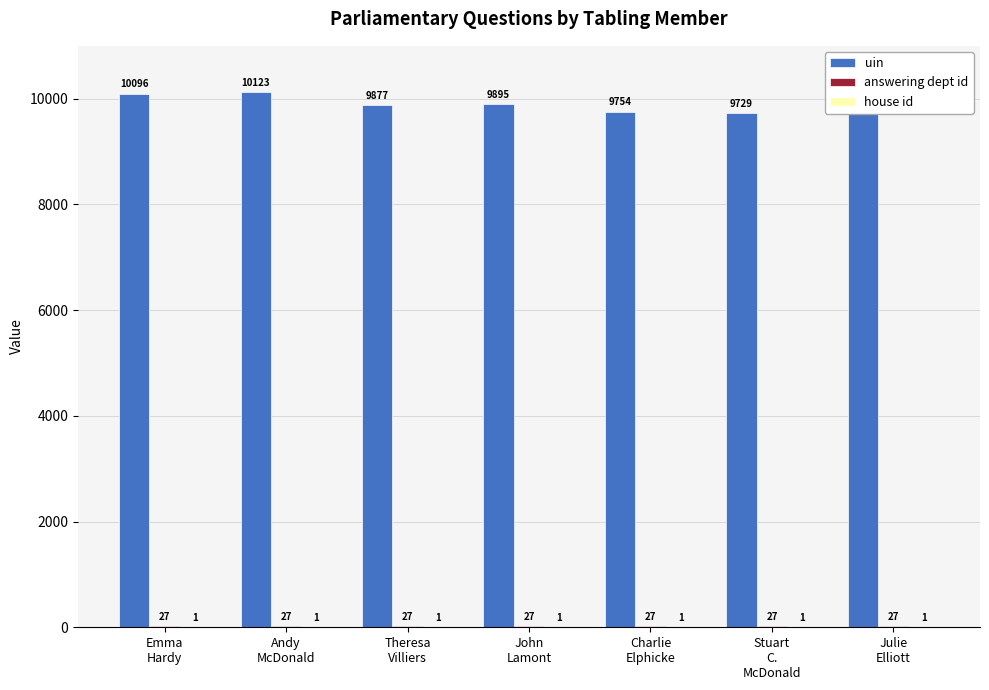

Which series has the largest total across all categories?

uin